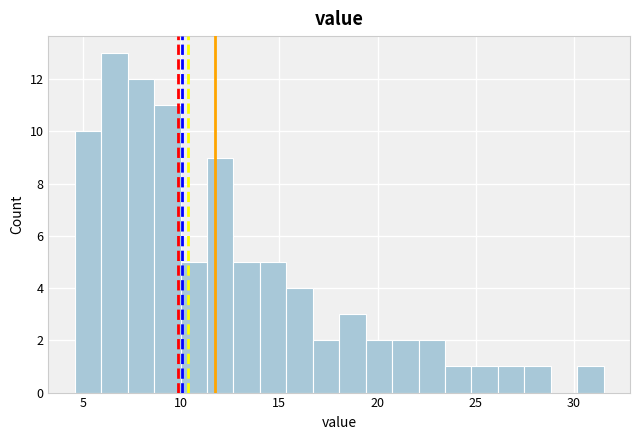

Around what value on the x-axis is the tallest bar? Give the approximate position of its centre, as read against the axis.

6.5